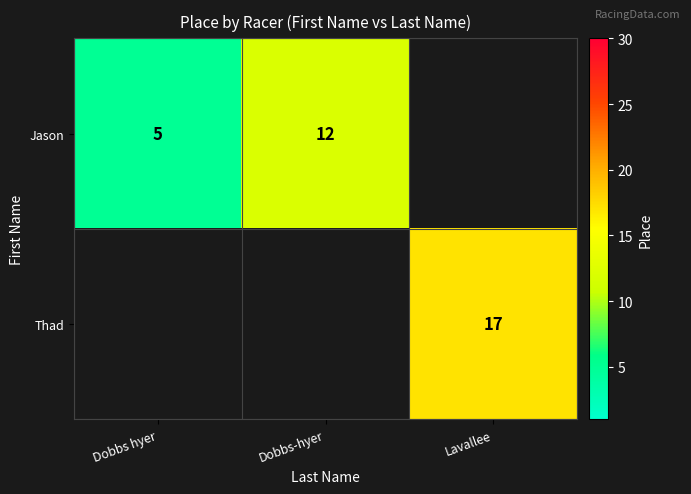

The Jason series shows 12 at Dobbs-hyer. True or false?

True